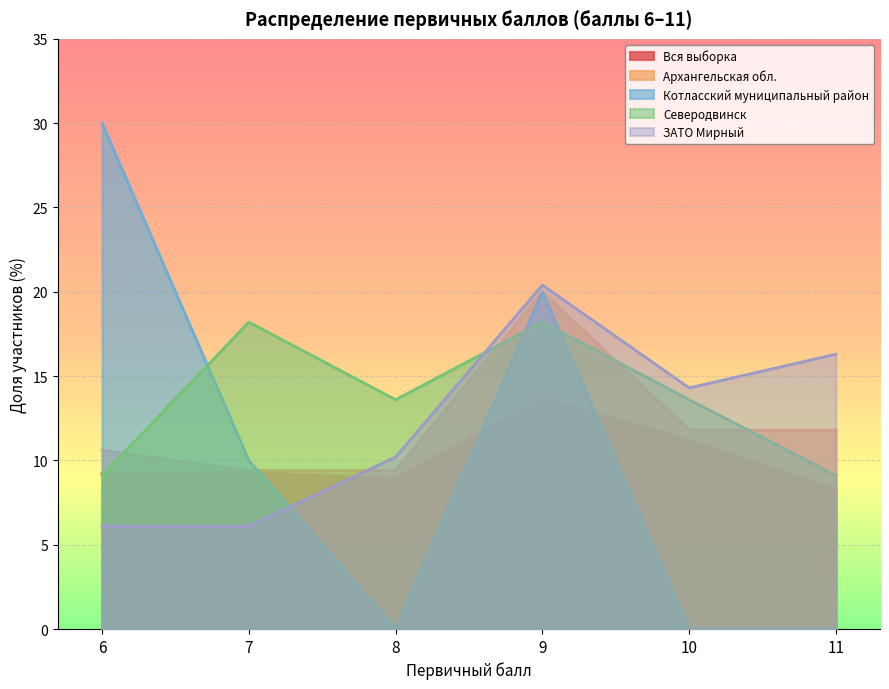

What is the difference between the maximum and minimum values in the Котласский муниципальный район series?

30.0